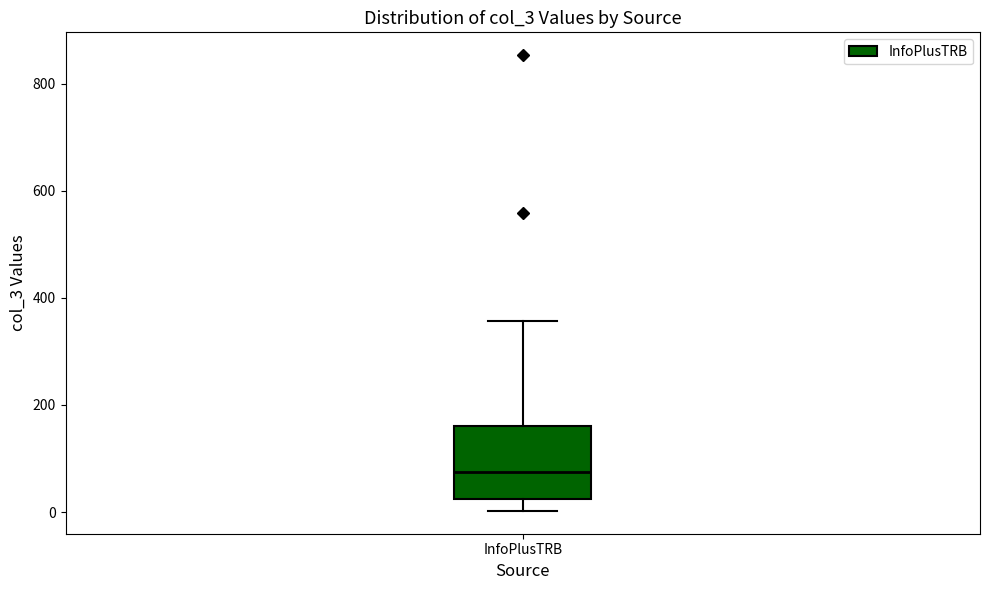

Where does the median line of the box for InfoPlusTRB sit on the y-axis? The values are not printed on the chart, so give them approximately, as read against the axis.

80